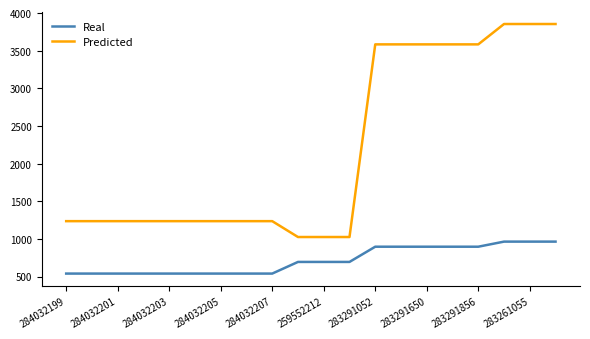

How many values in the Predicted series exceed 1235?

17